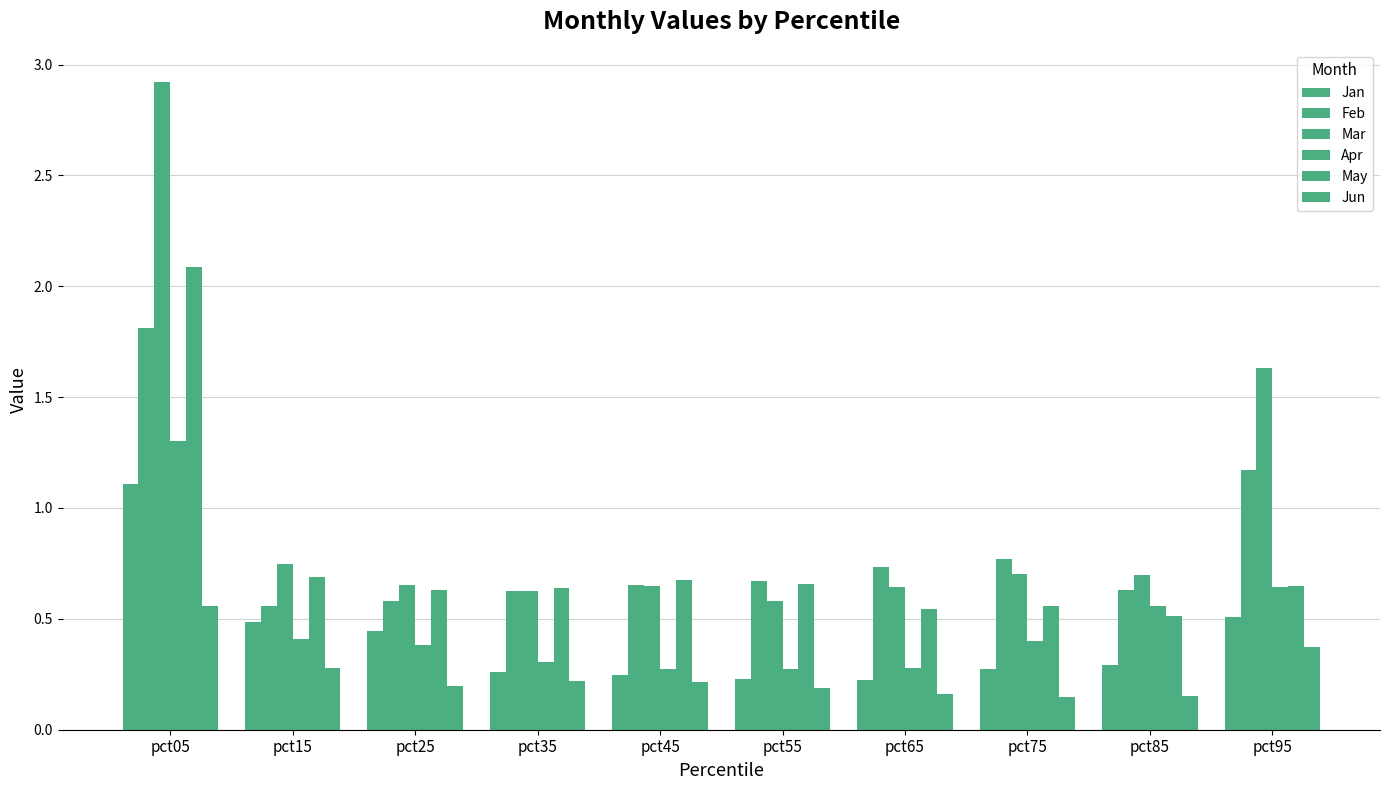

Count the number of data series in this chart.

6